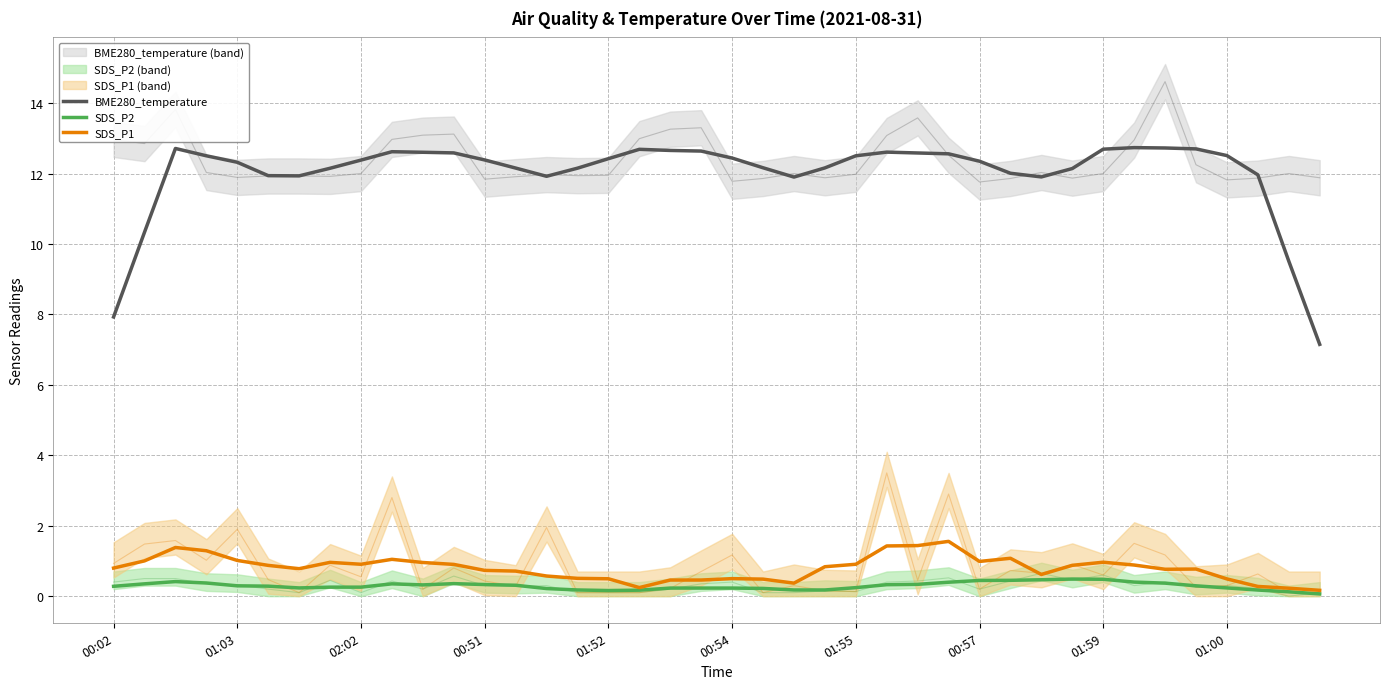

How many interior local valleys does the BME280_temperature series have?

4